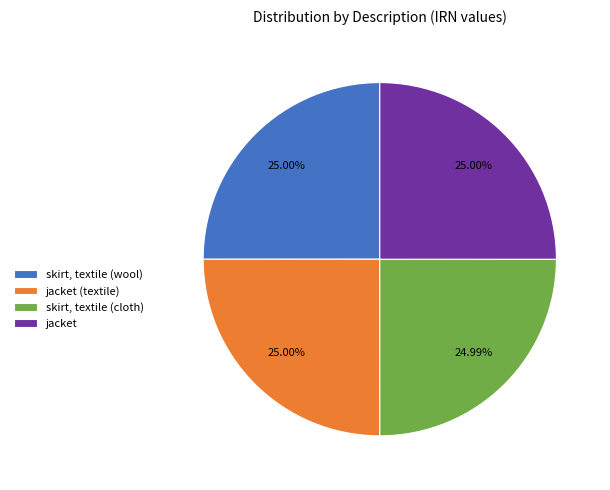

Is the sum of skirt, textile (cloth) and jacket (textile) greater than half?

No